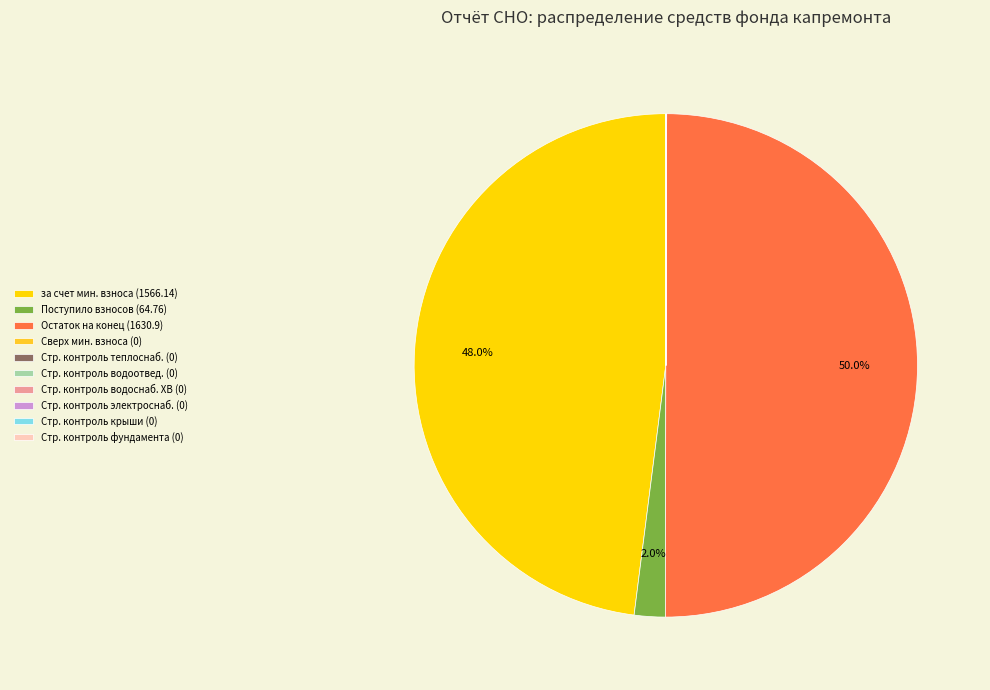

What is the largest slice in the pie chart?

Остаток на конец (1630.9)